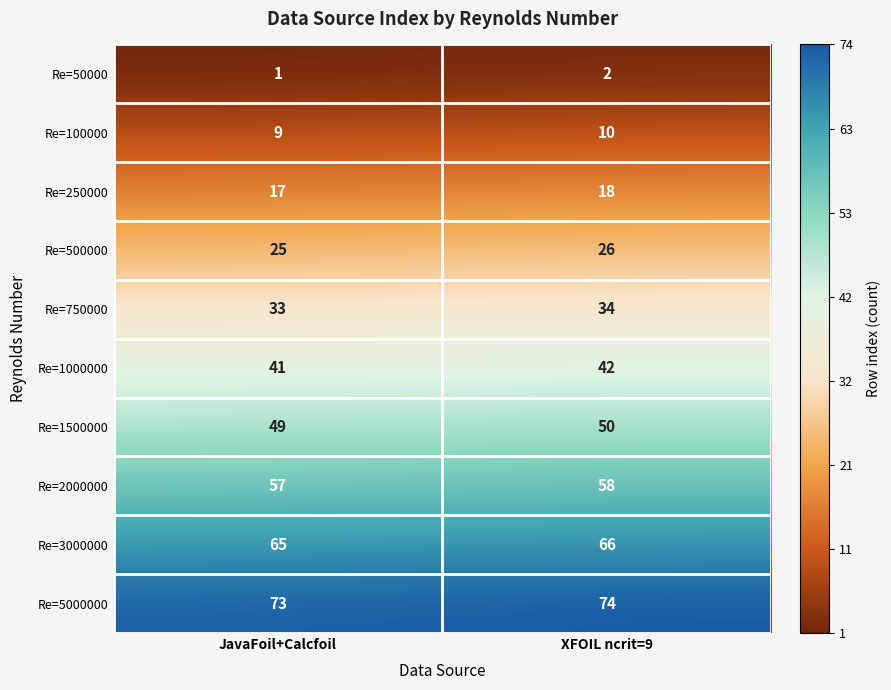

Where is Re=250000 nearest to the value 17?

JavaFoil+Calcfoil